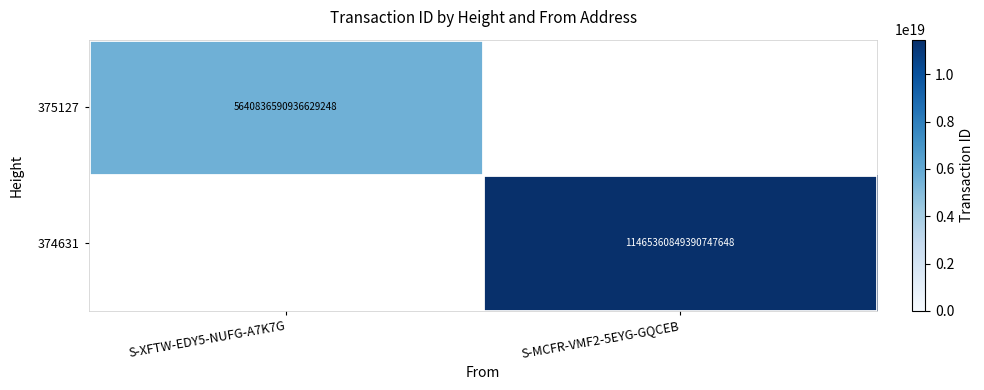

True or false: 374631 has a value of 19777324759626858496 at S-MCFR-VMF2-5EYG-GQCEB.

False